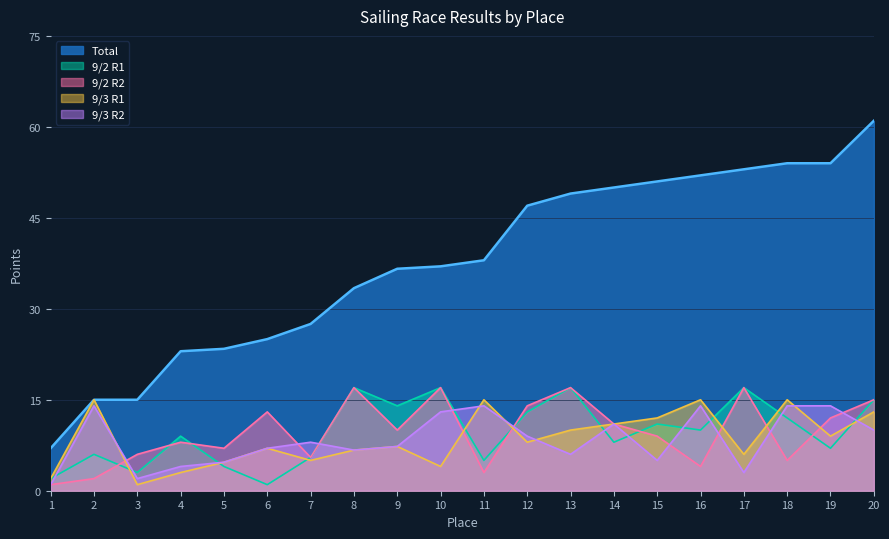

At 2, list the series in order from smallest to largest.

9/2 R2, 9/2 R1, 9/3 R2, Total, 9/3 R1